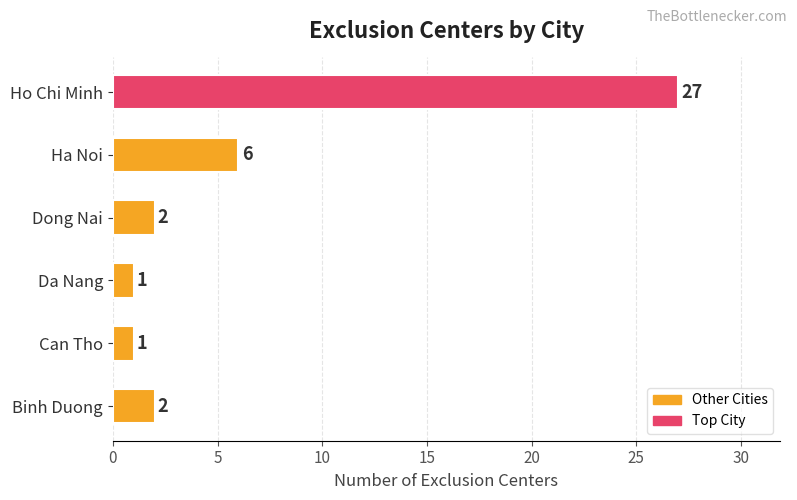

What is the difference between the maximum and minimum values?

26